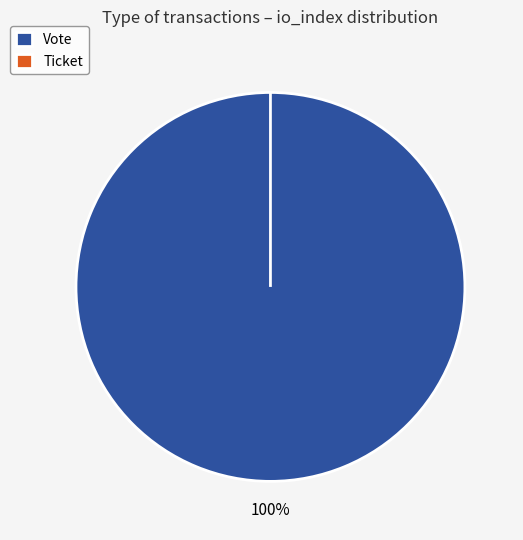

Do Ticket and Vote together represent more than half of the pie?

Yes